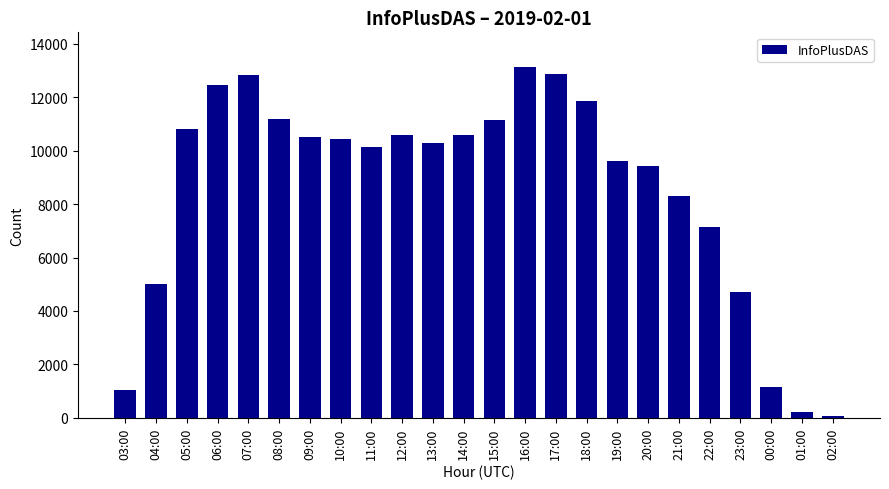

What is the difference between the second highest and minimum values?

12781